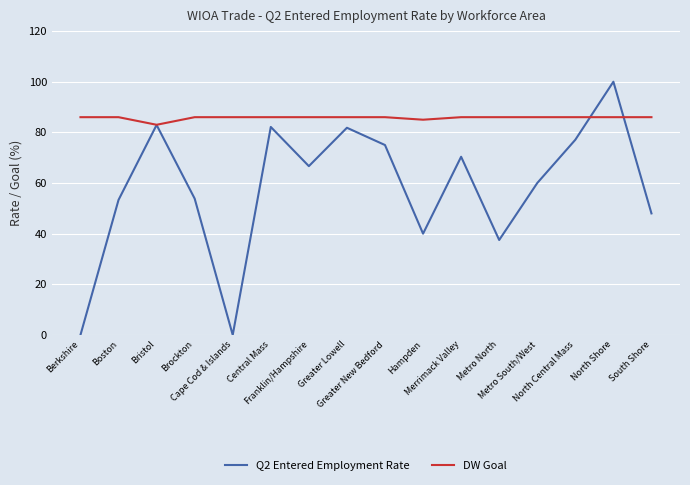

True or false: Q2 Entered Employment Rate has more than 2 points higher than both neighbors.

True